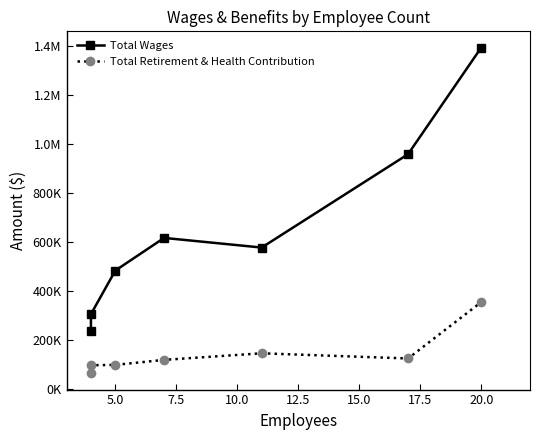

How many categories are shown in the chart?

7